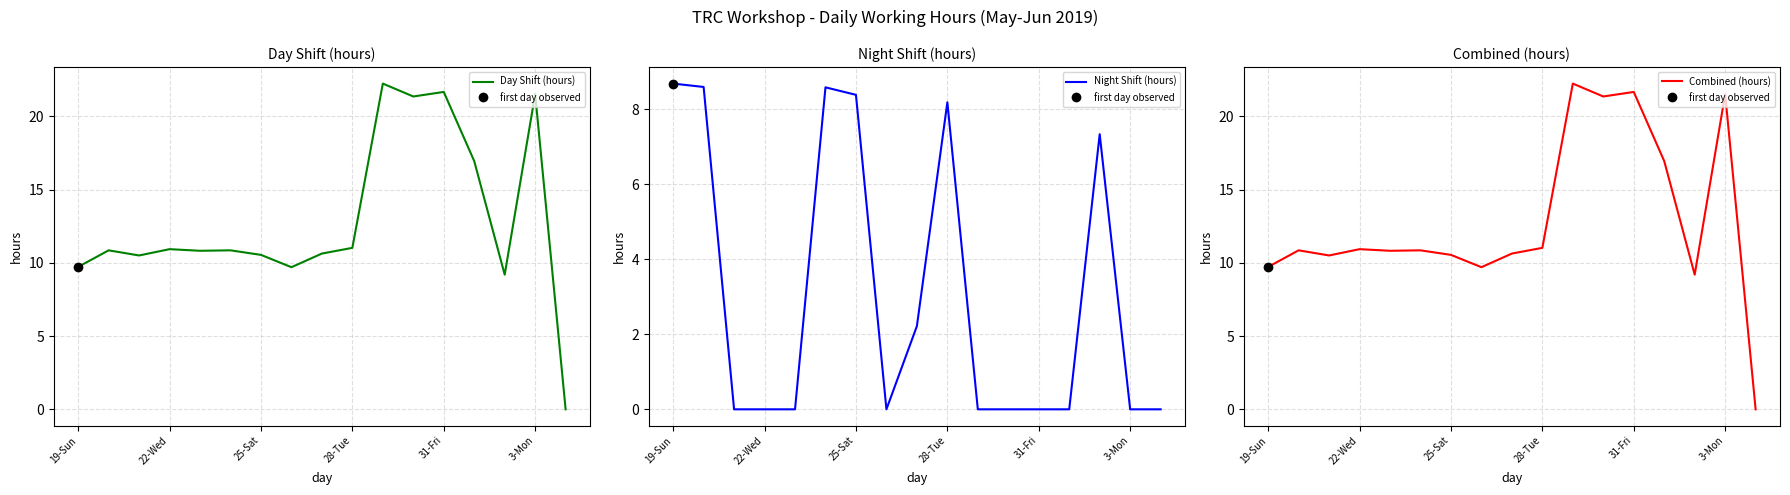

True or false: Day Shift (hours) and Night Shift (hours) cross at least once.

False